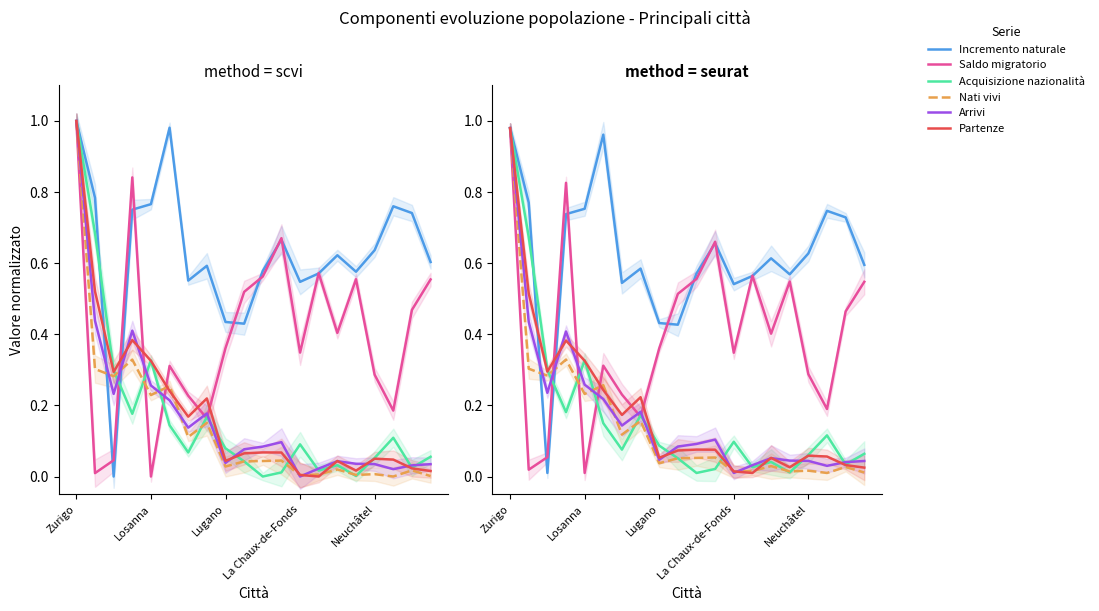

How many lines are shown in the chart?

6